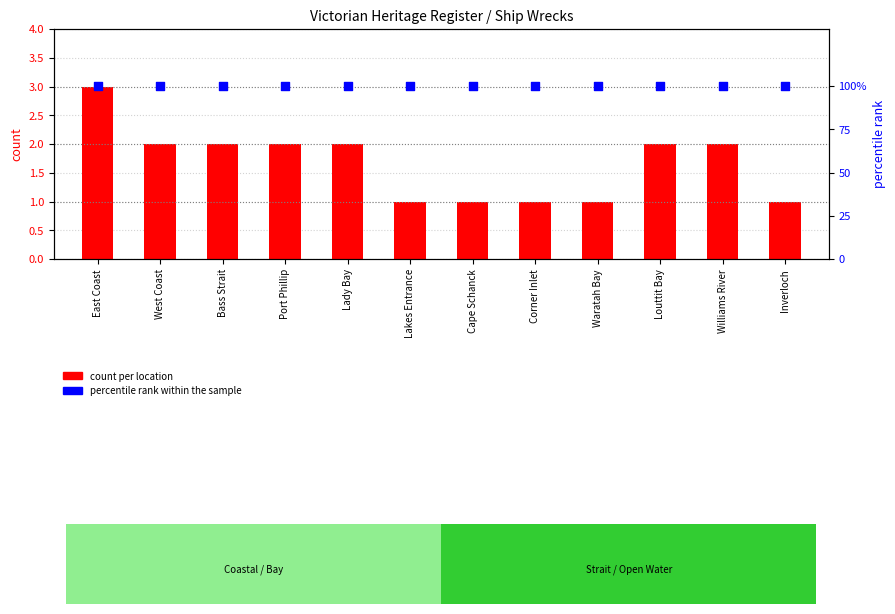

Is the value of count per location at West Coast greater than the value of percentile rank within sample at Bass Strait?

No